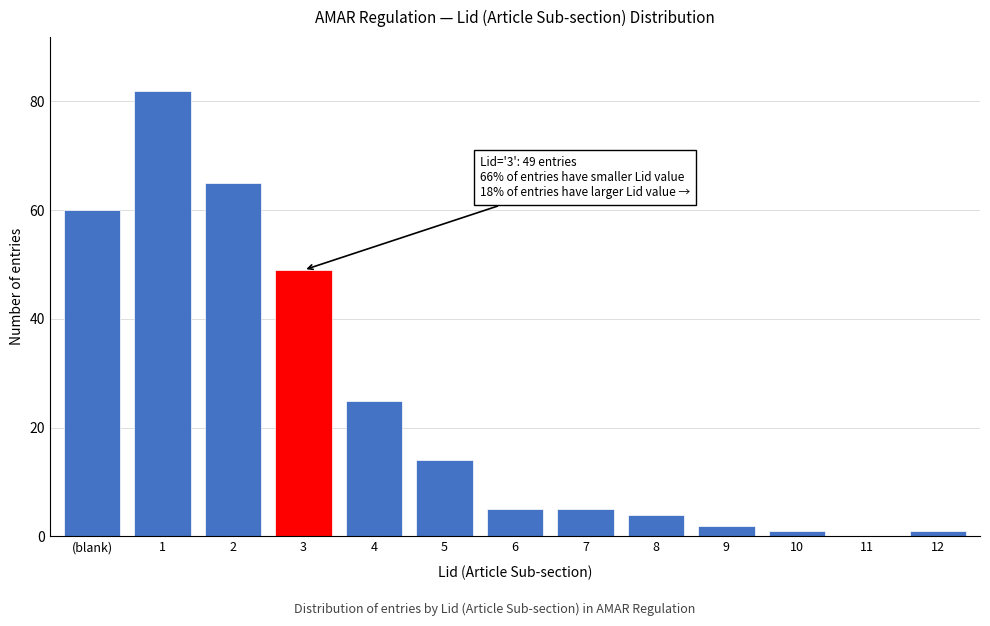

Reading left to right, extract all data points from this chart.

(blank)=60	1=82	2=65	3=49	4=25	5=14	6=5	7=5	8=4	9=2	10=1	11=0	12=1